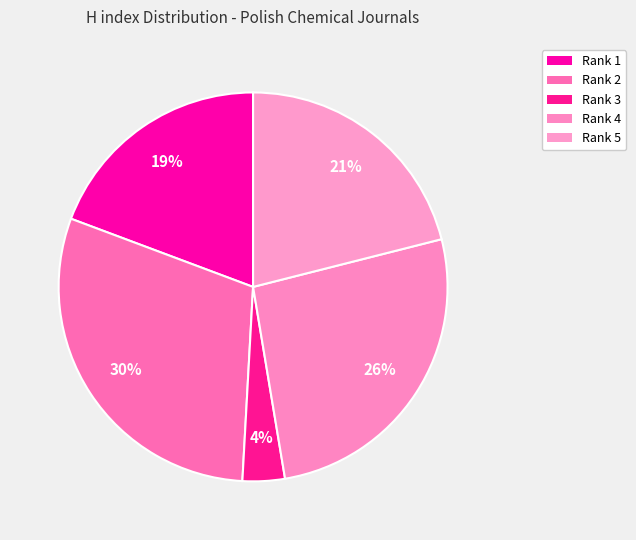

How many segments does this pie chart have?

5